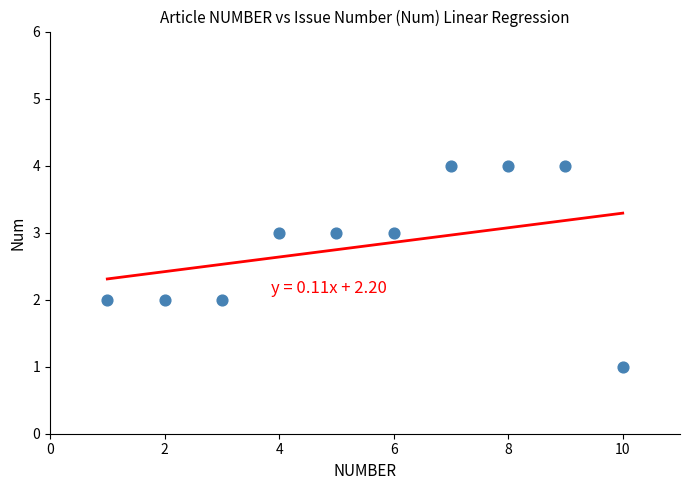

What is the range of X values (max minus min)?

9